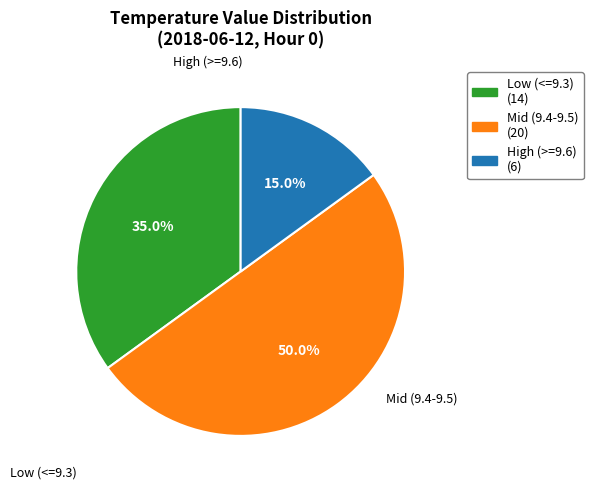

Rank the categories by value from lowest to highest.

High (>=9.6), Low (<=9.3), Mid (9.4-9.5)